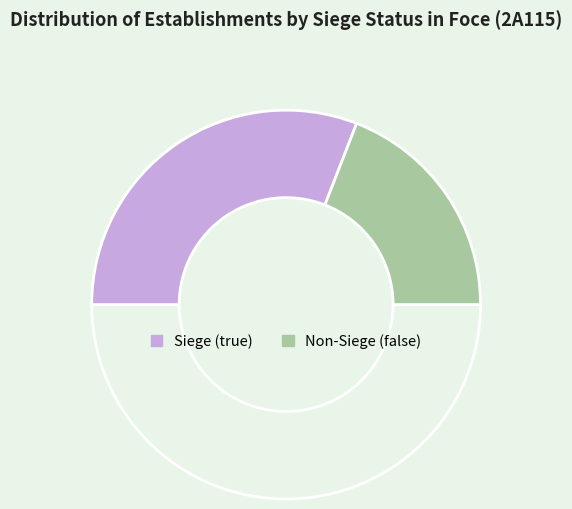

To the nearest percent, what is the difference between the largest and smallest slice percentages?

24%